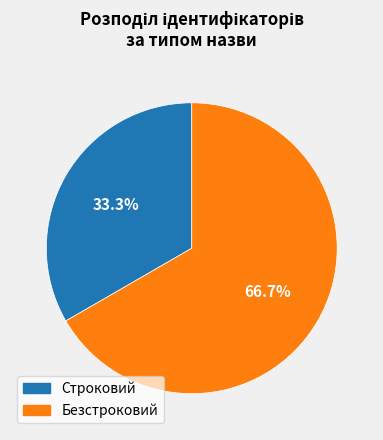

Is the sum of Безстроковий and Строковий greater than half?

Yes